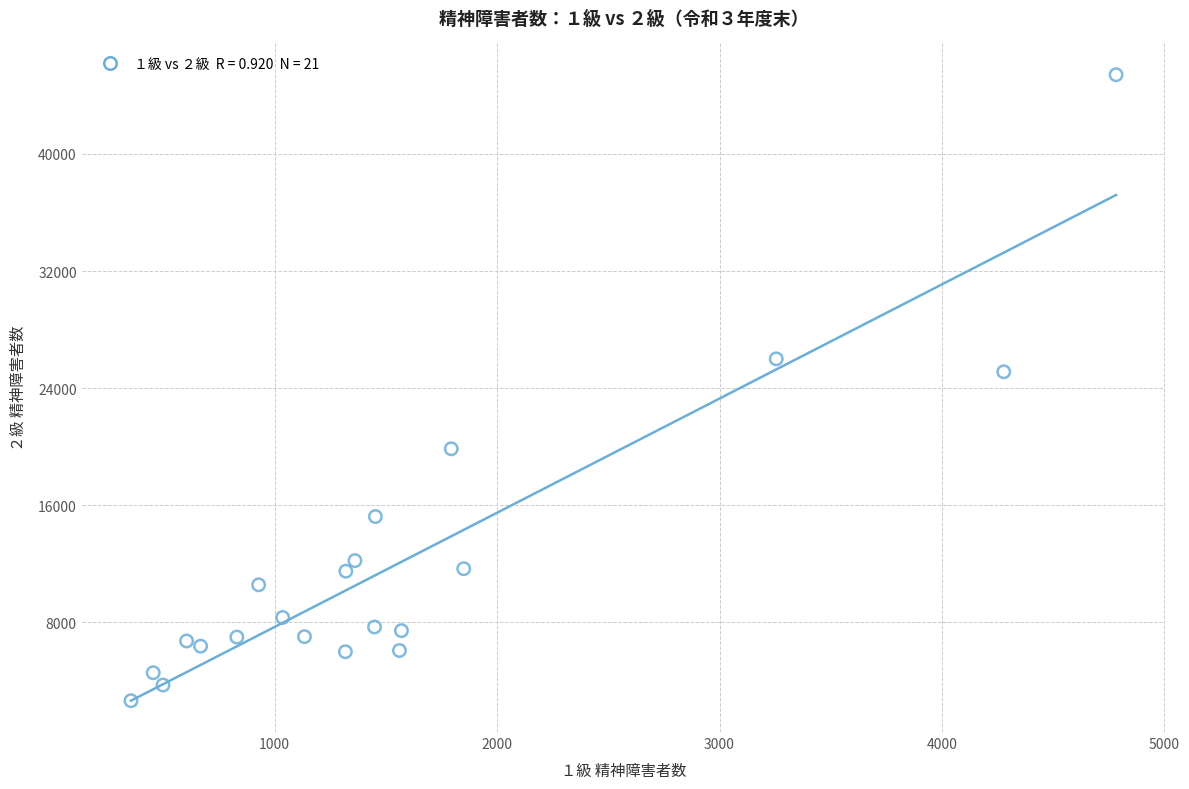

What Y value in the scatter plot is closest to 24021?

25113